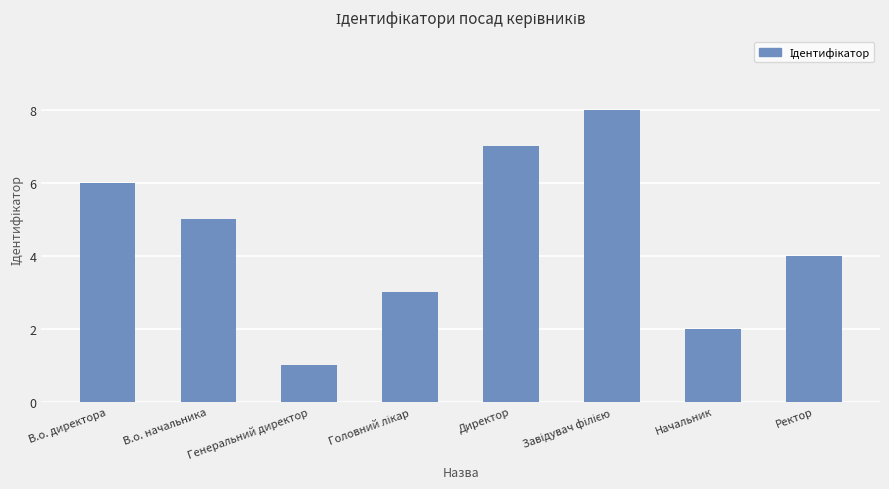

What is the maximum value shown in the chart?

8